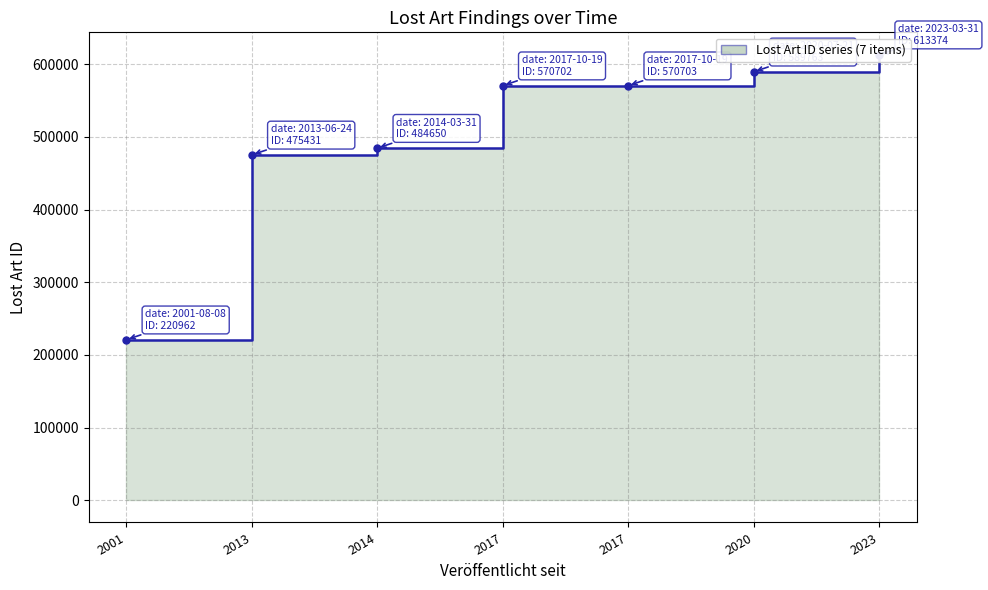

What is the value of the 2nd point from the left?

475431